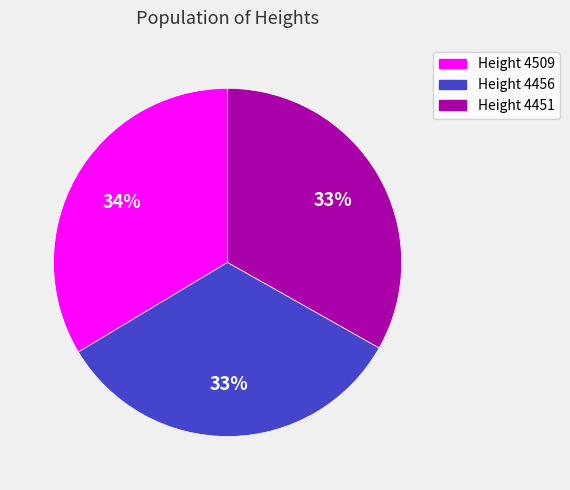

What percentage is the Height 4456 slice, to the nearest percent?

33%